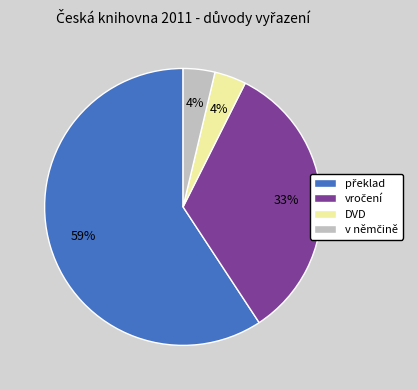

Is there a majority slice in this chart?

Yes